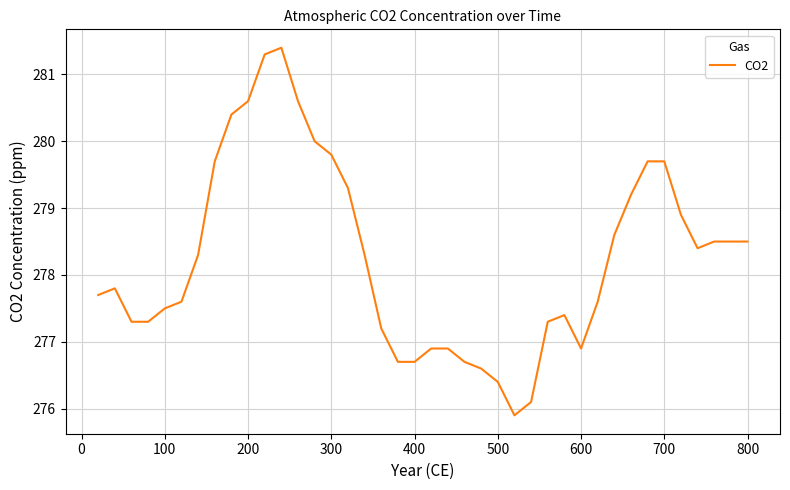

How many series are shown in this chart?

1